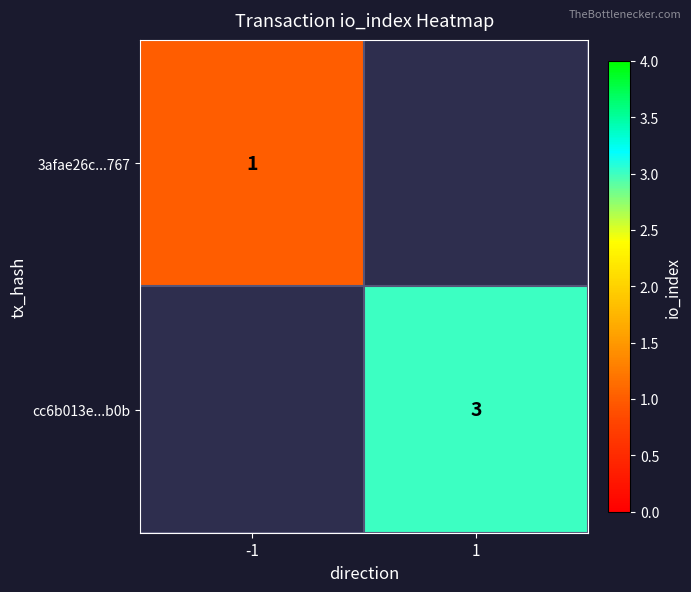

True or false: 3afae26c...767 has a value of 1 at -1.

True